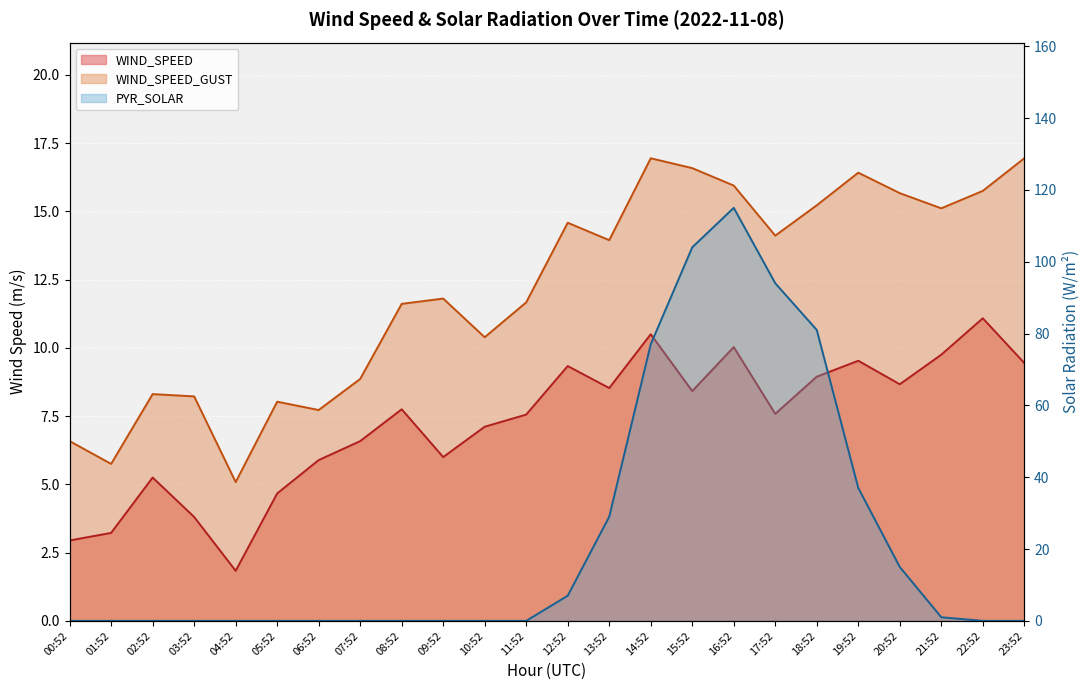

Is the value of WIND_SPEED_GUST at 16:52 greater than the value of WIND_SPEED at 10:52?

Yes